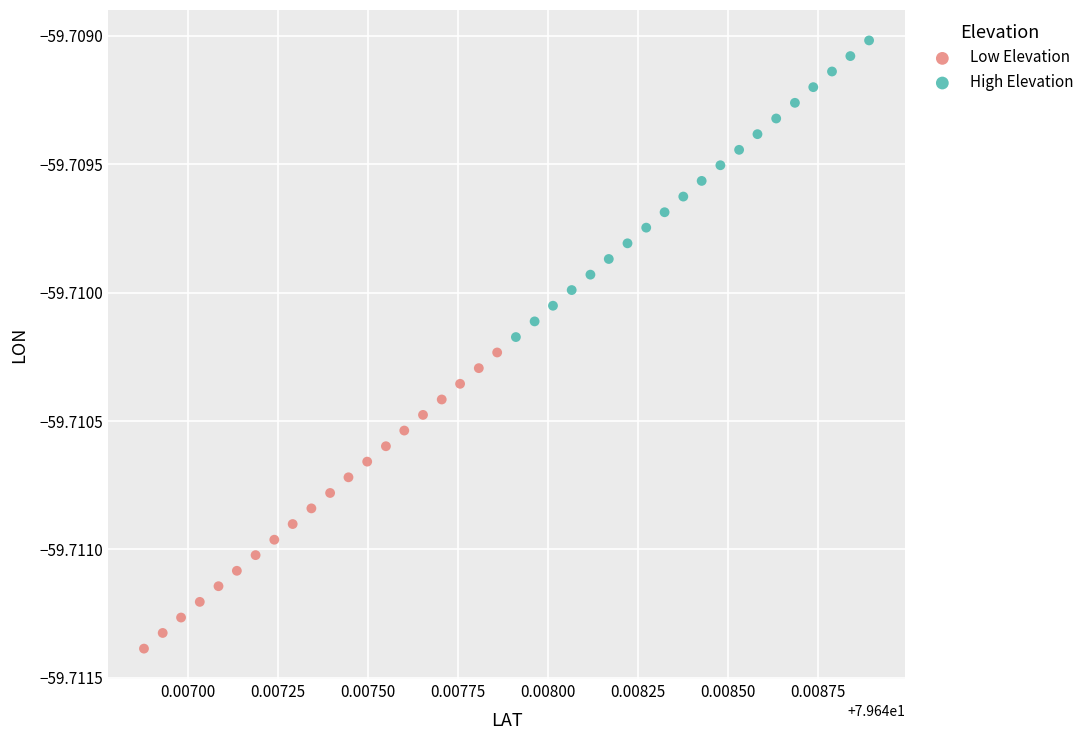

Which series reaches the maximum Y coordinate?

High Elevation